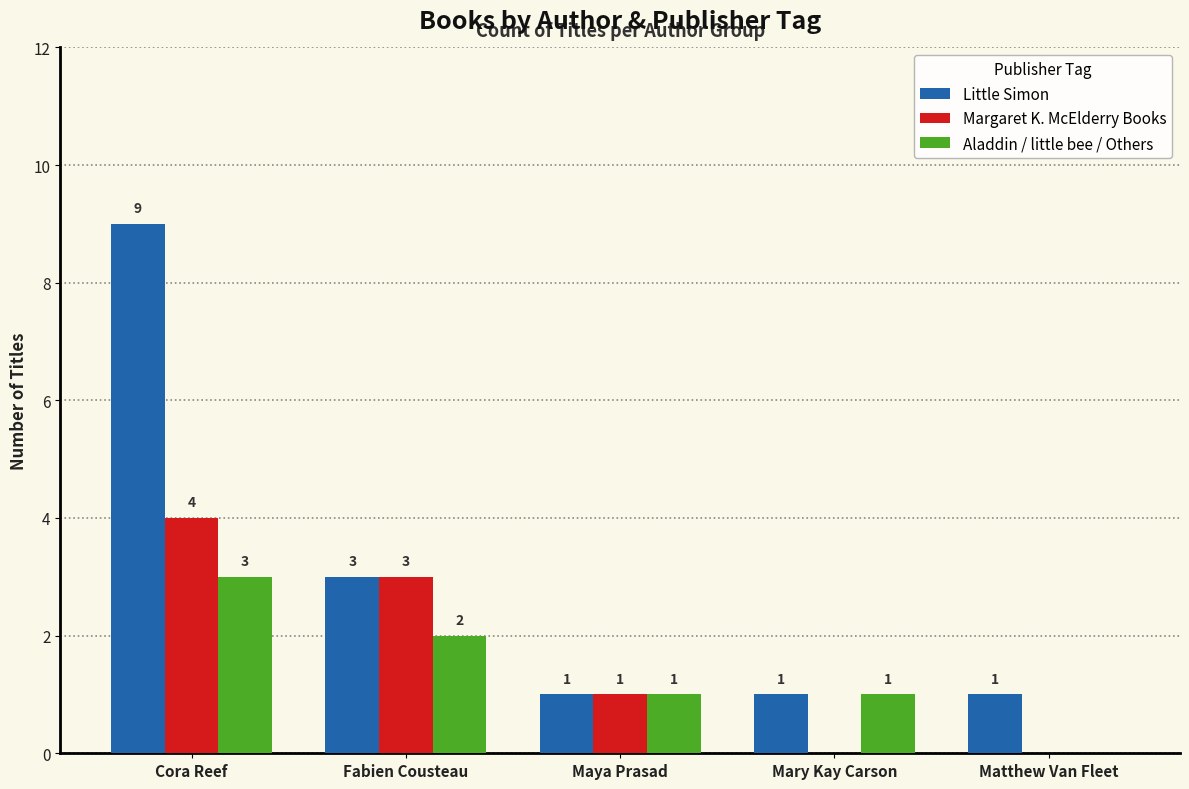

Which series has the largest total across all categories?

Little Simon